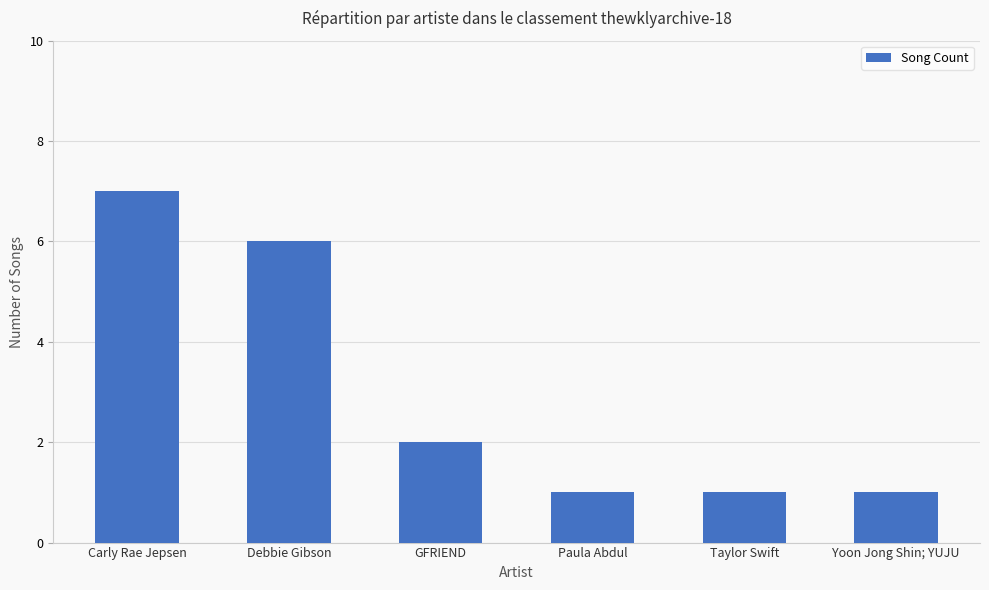

What is the maximum value shown in the chart?

7